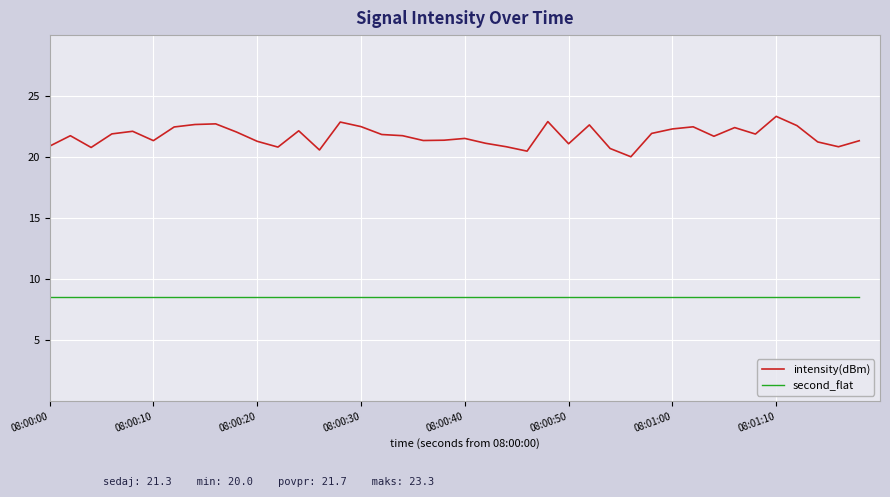

True or false: second_flat and intensity(dBm) intersect in this chart.

False